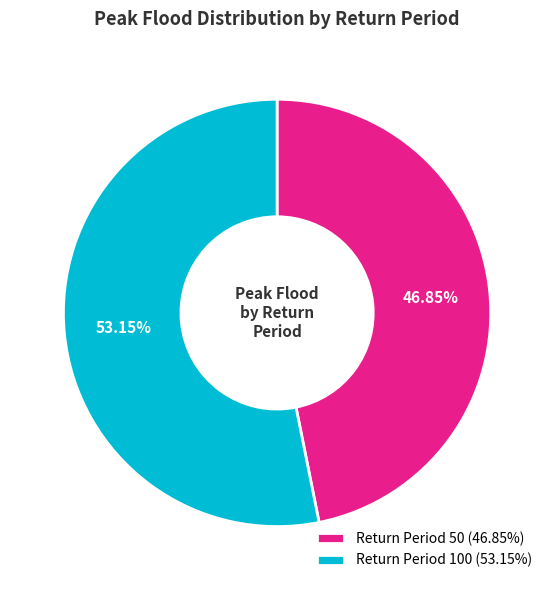

Does any single category account for the majority?

Yes